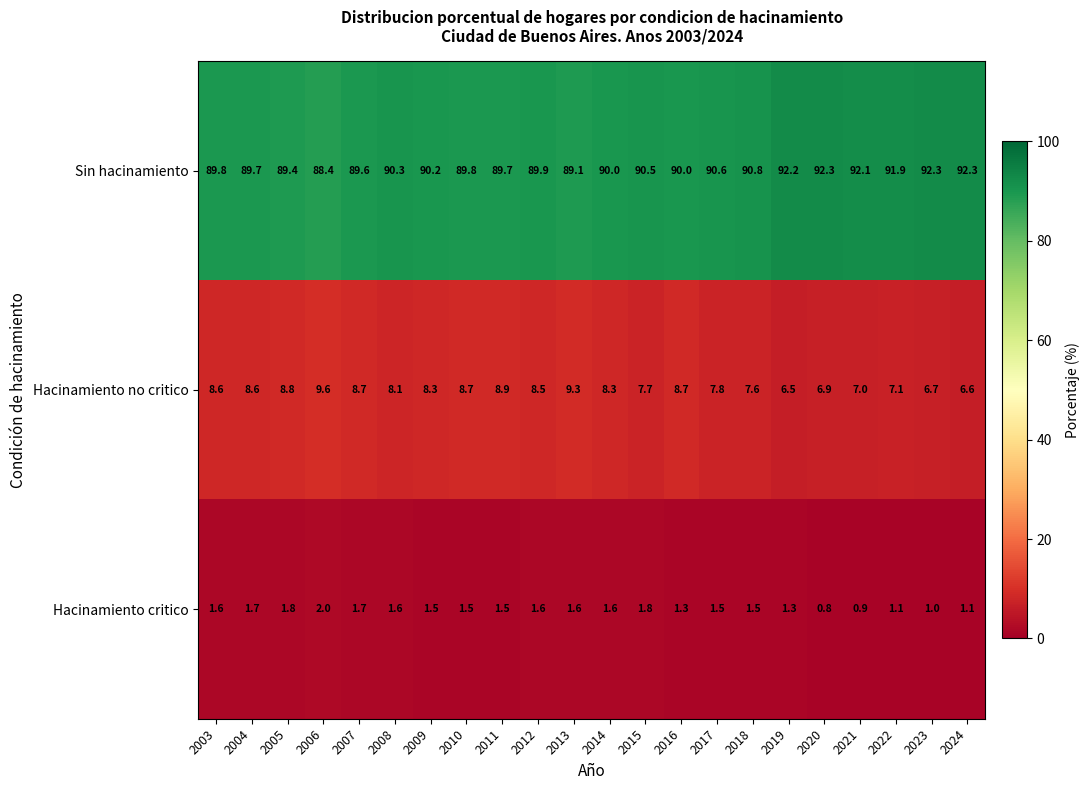

What is the lowest value of the Hacinamiento critico series?

0.8